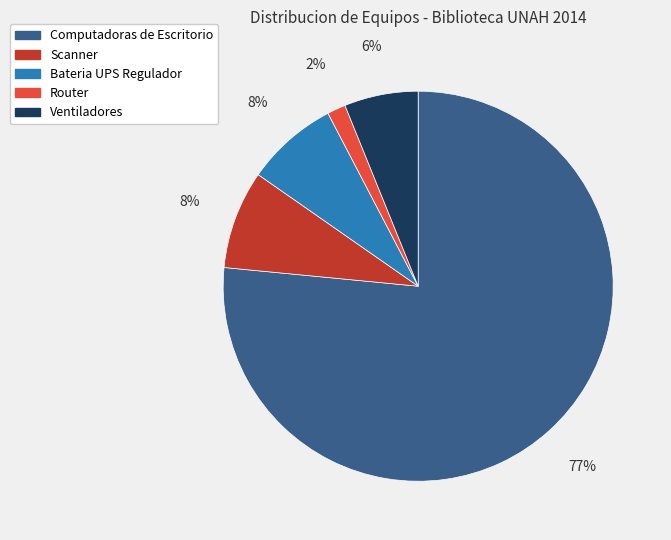

What percentage is the Ventiladores slice, to the nearest percent?

6%